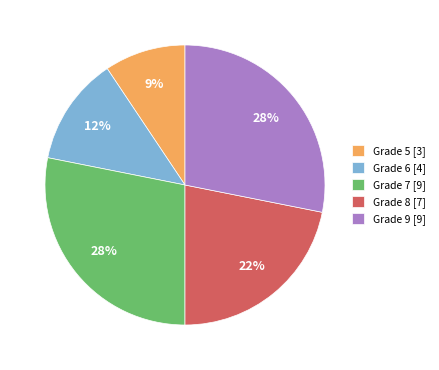

Is there any slice that represents more than half of the pie?

No